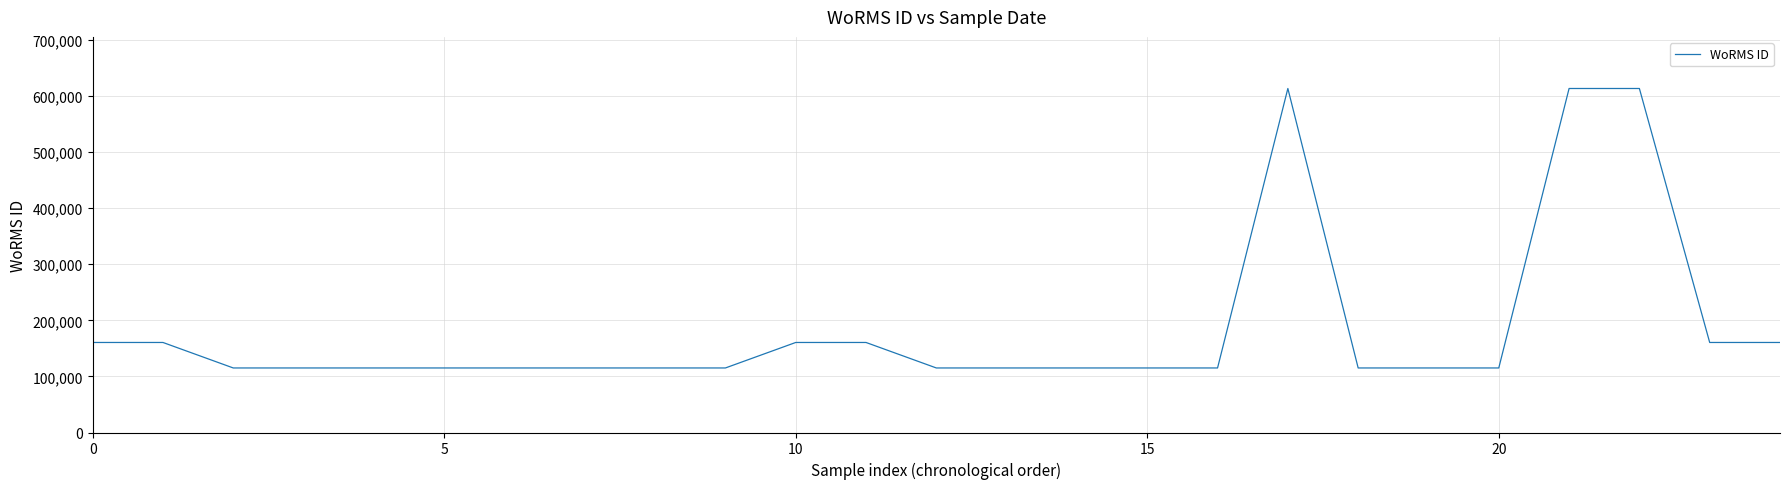

What is the smallest value displayed?

115088